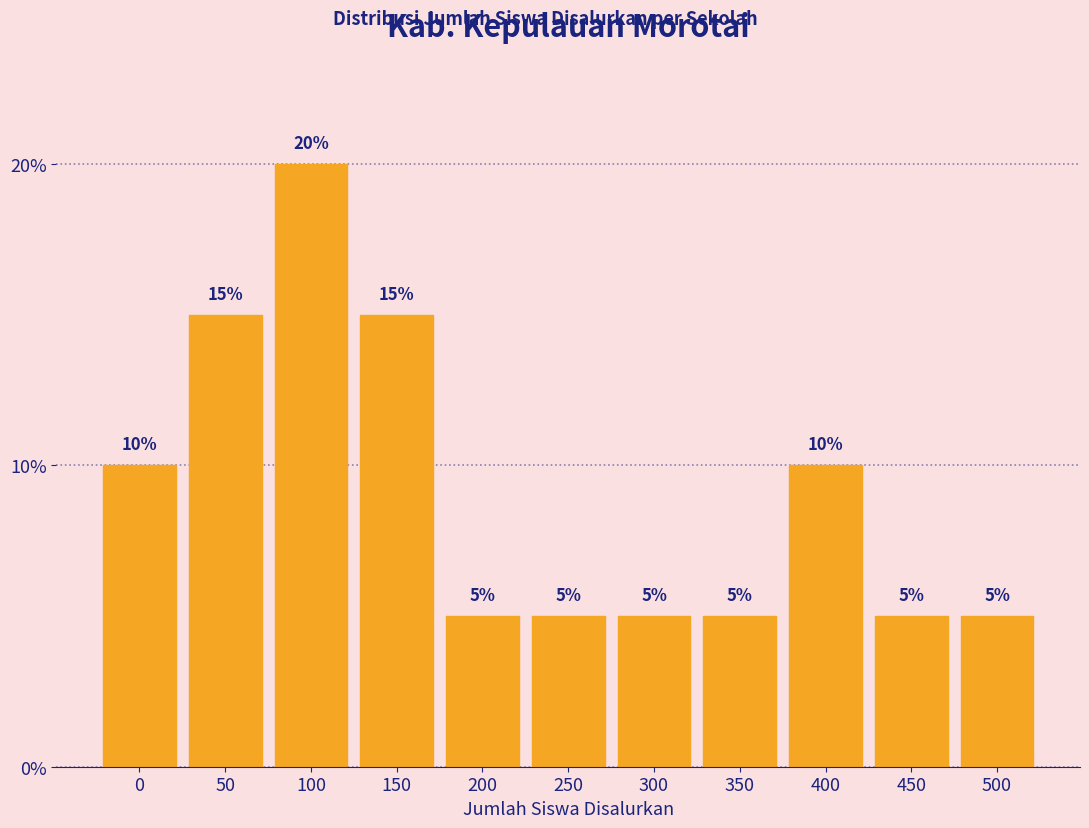

Reading left to right, what are all the values shown in this chart?

0=10	50=15	100=20	150=15	200=5	250=5	300=5	350=5	400=10	450=5	500=5